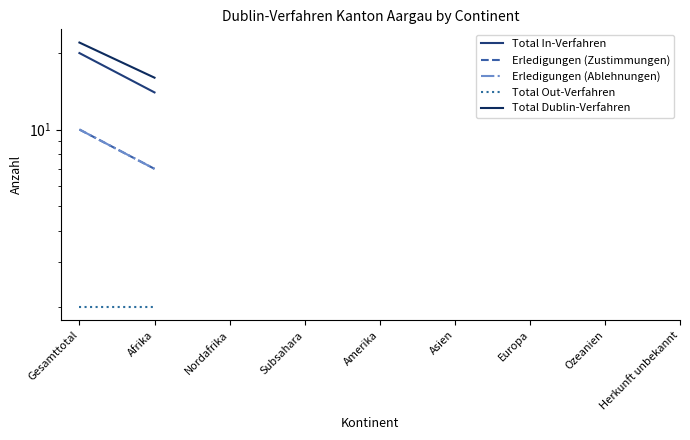

True or false: Total Out-Verfahren and Total In-Verfahren cross at least once.

False